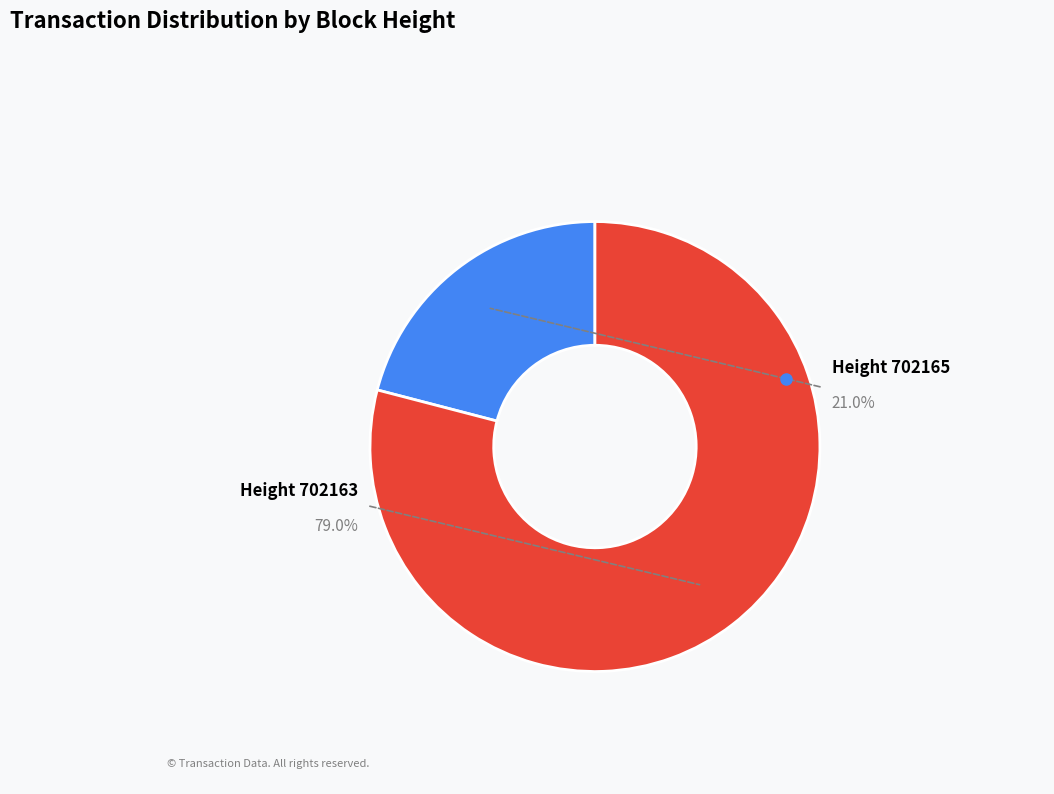

What percentage do 702165 and 702163 together represent?

100.0%